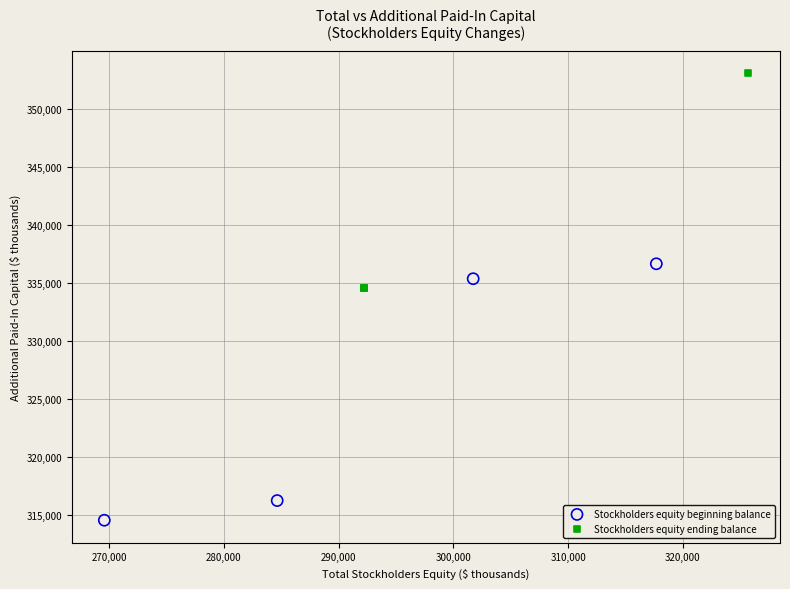

What are all the series names shown in the legend?

Stockholders equity beginning balance, Stockholders equity ending balance